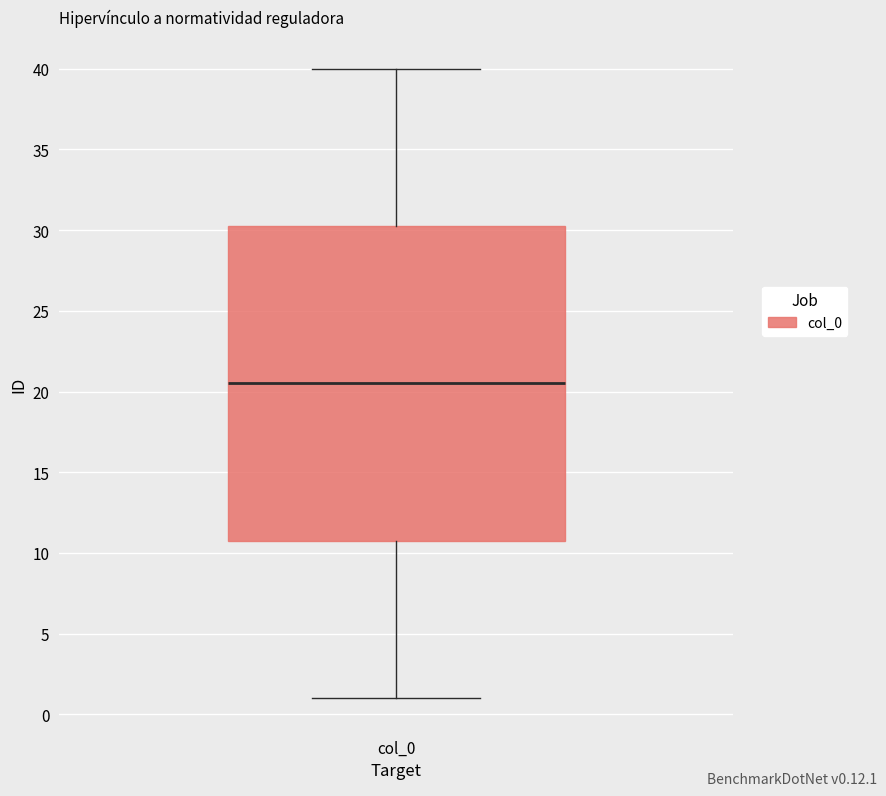

Where does the upper whisker of the box for col_0 end on the y-axis? The values are not printed on the chart, so give them approximately, as read against the axis.

40.0